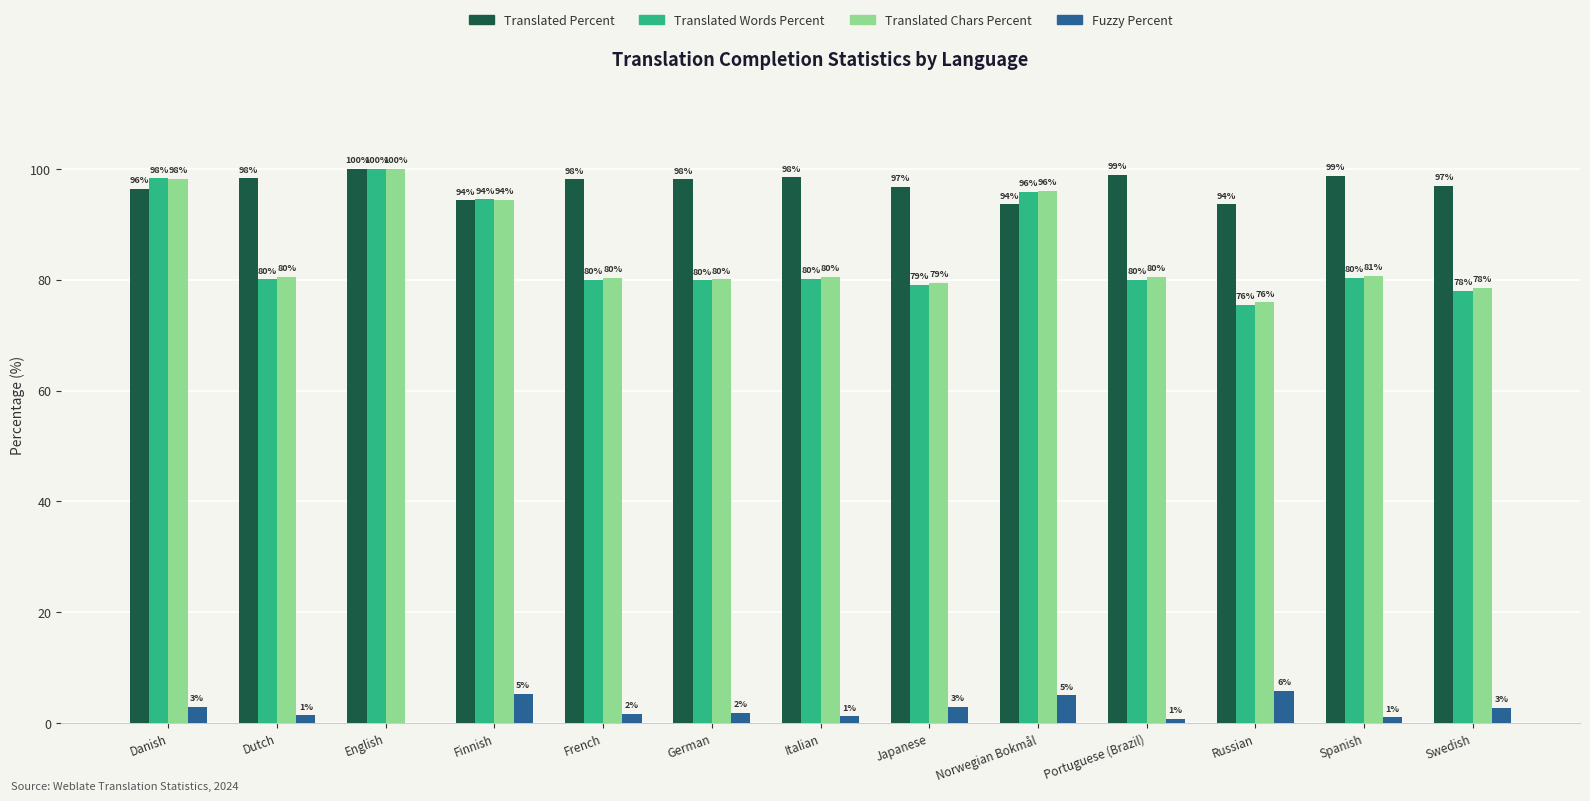

What is the highest value of the Translated Percent series?

100.0